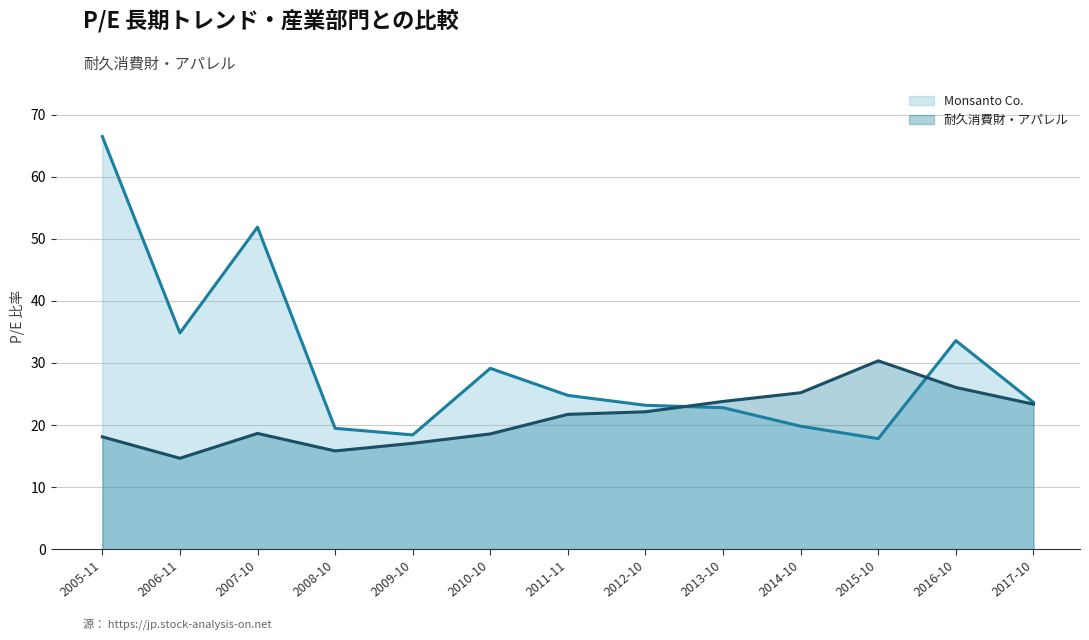

Where is the first local minimum for 耐久消費財・アパレル?

2006-11